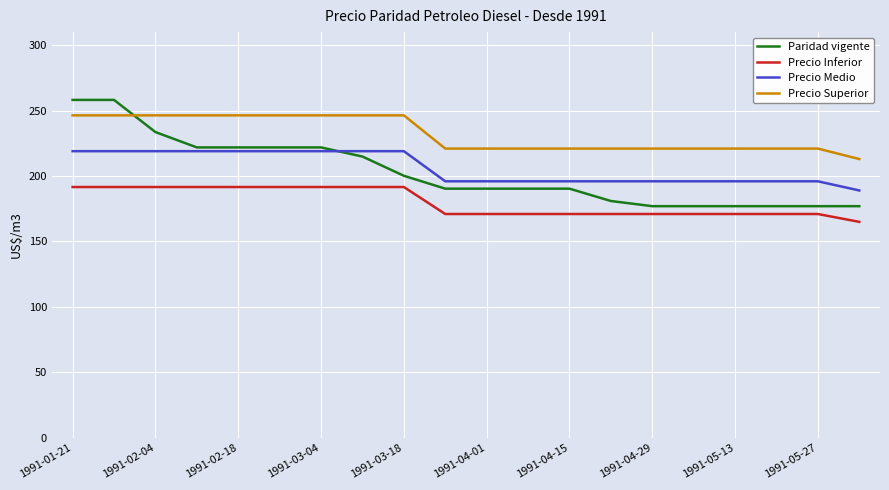

Does the chart have visible grid lines?

Yes